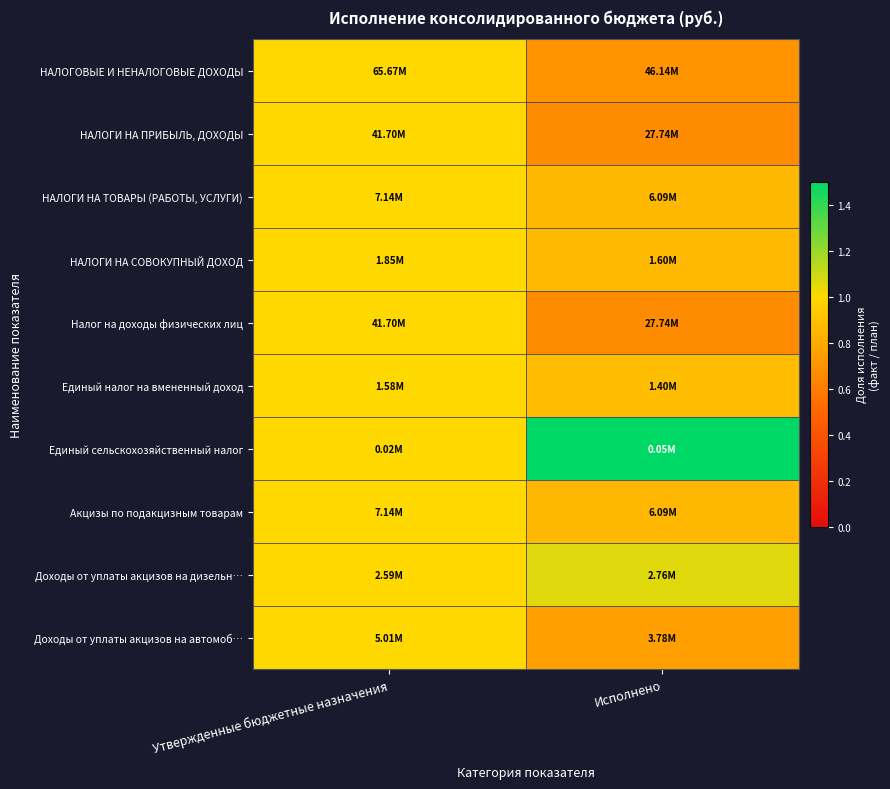

What is the smallest value displayed?

0.7